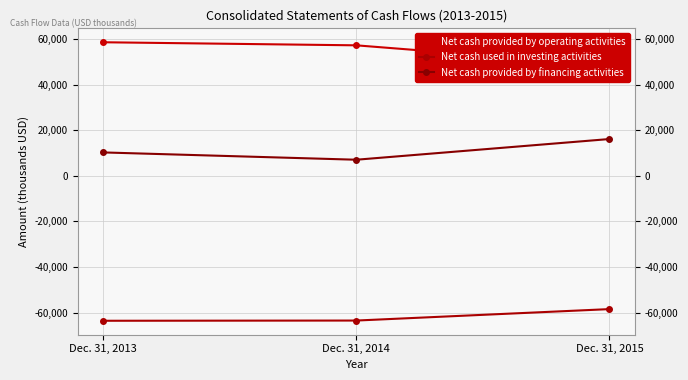

How many values in the Net cash provided by financing activities series are below 10238?

1